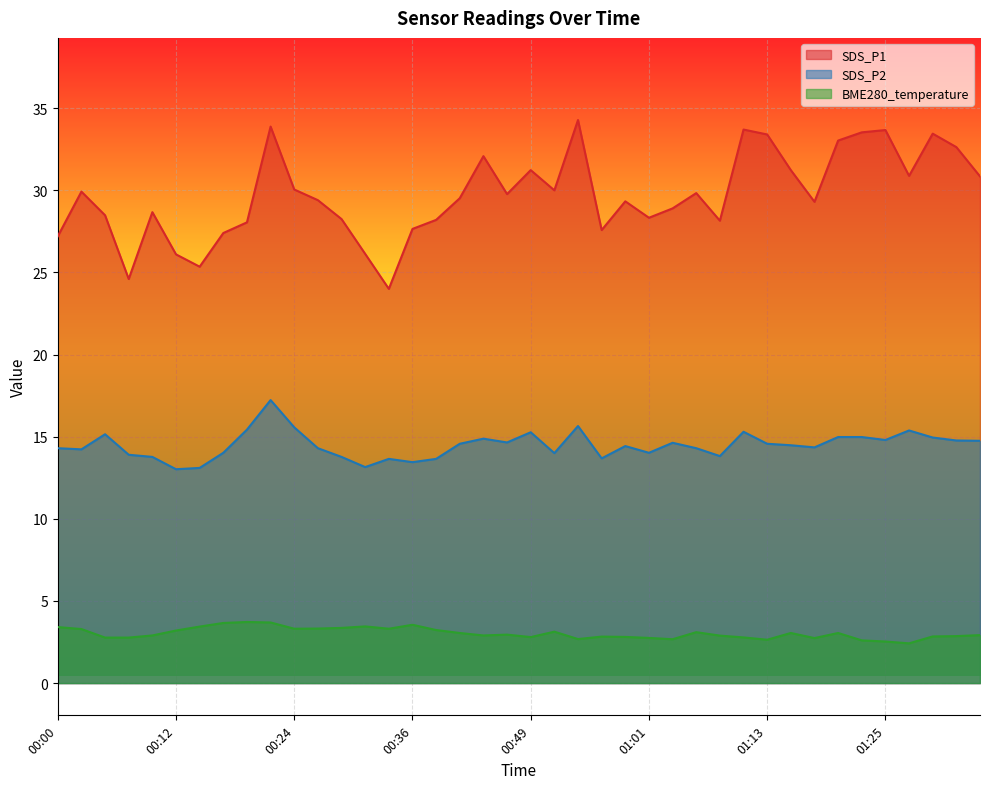

True or false: SDS_P1 and SDS_P2 intersect in this chart.

False